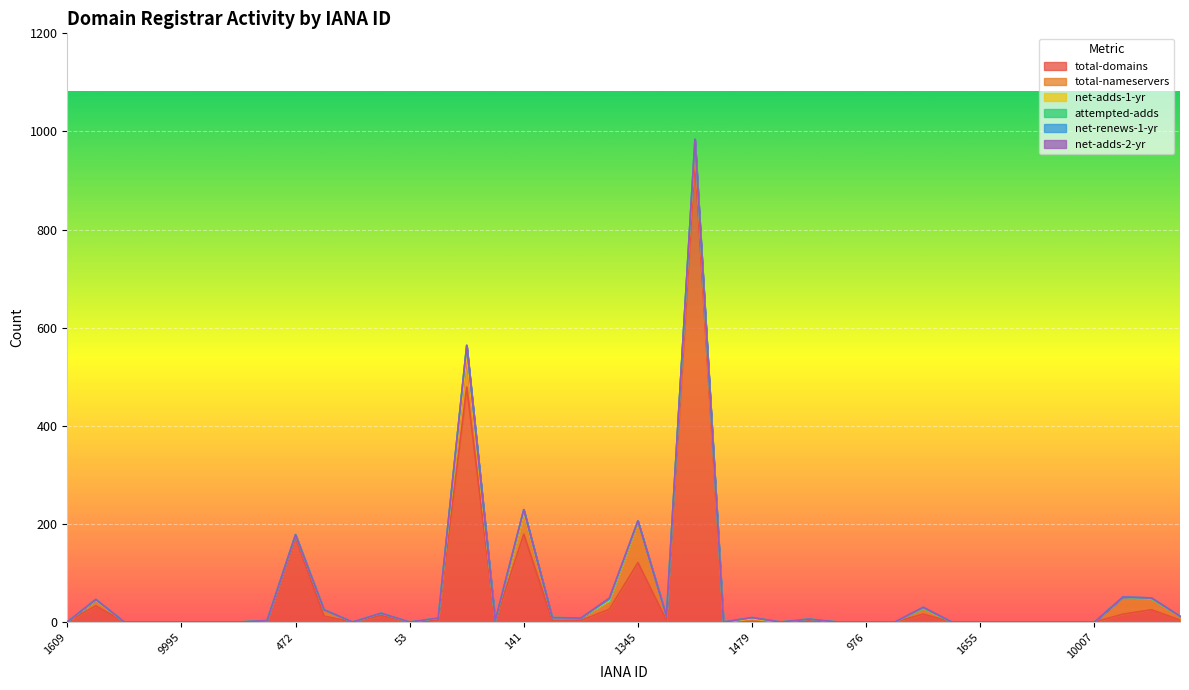

What is the maximum value for total-domains?

939